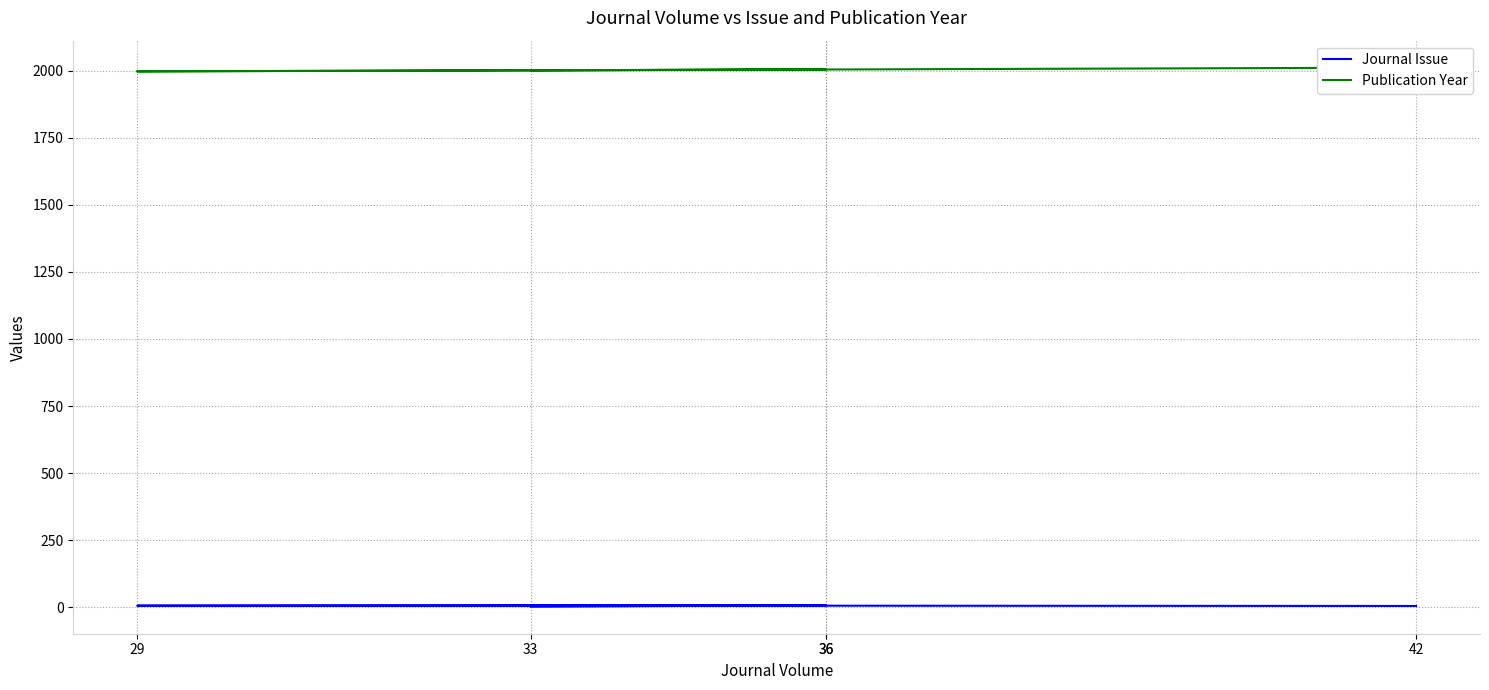

At which label is Publication Year closest to 2004?

36